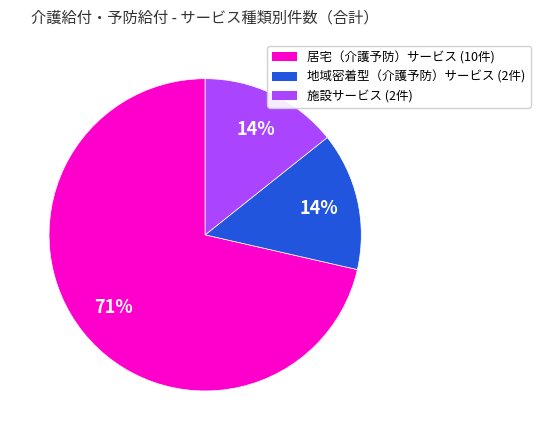

Combined, do 居宅（介護予防）サービス (10件) and 施設サービス (2件) account for over 50%?

Yes